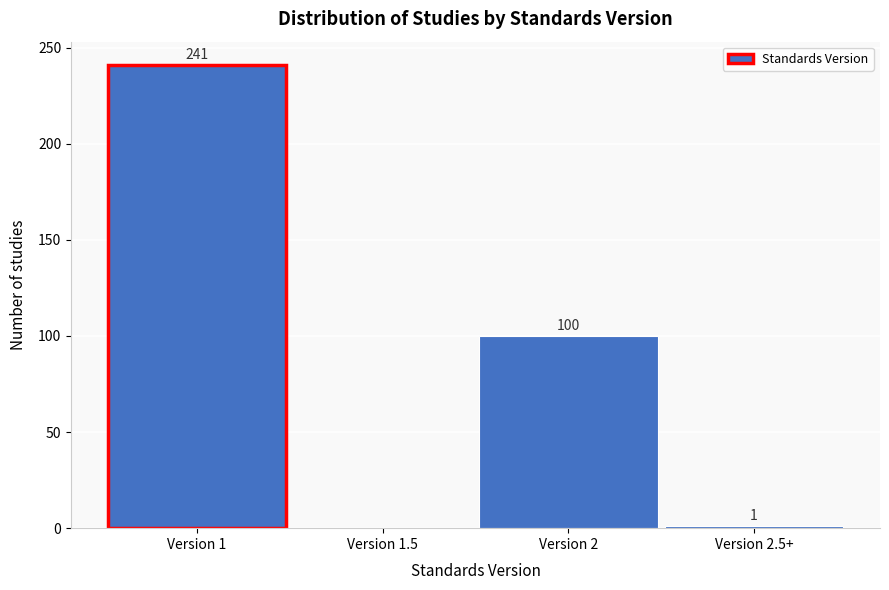

Reading right to left, list all the values displayed in this chart.

Version 2.5+=1	Version 2=100	Version 1.5=0	Version 1=241